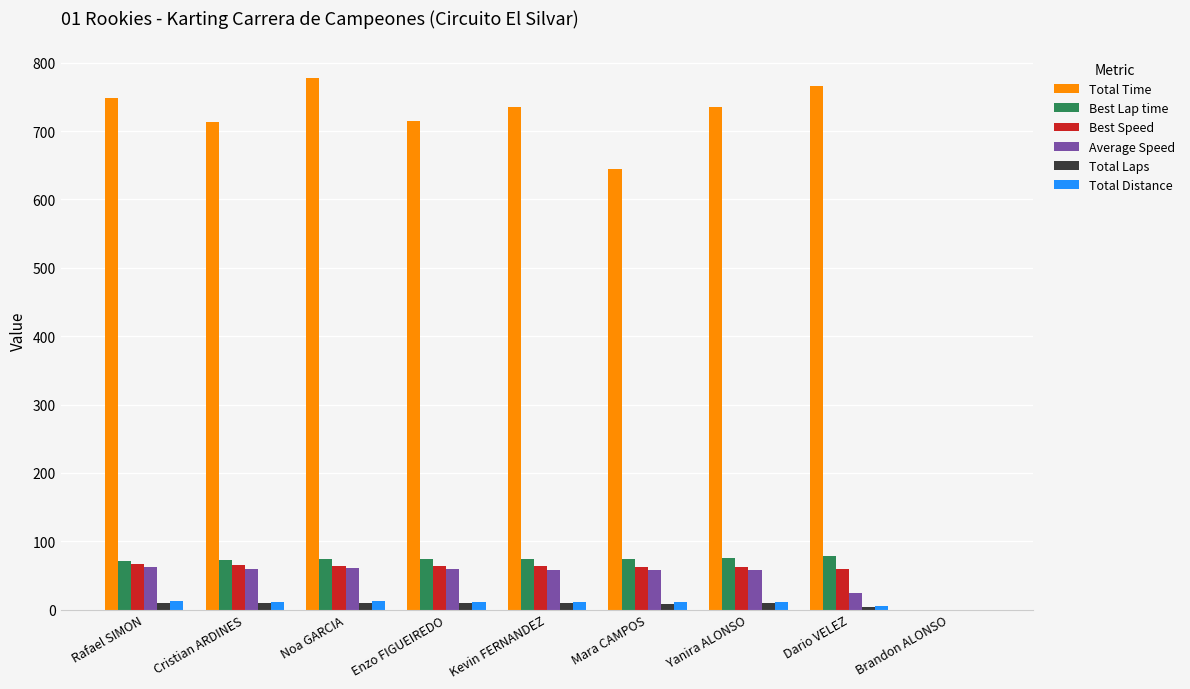

What is the approximate value of Total Laps at Noa GARCIA?

10.0